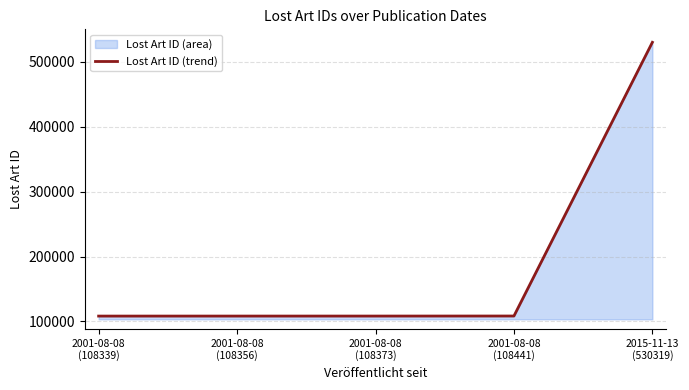

True or false: there are more than 0 points higher than both neighbors.

False